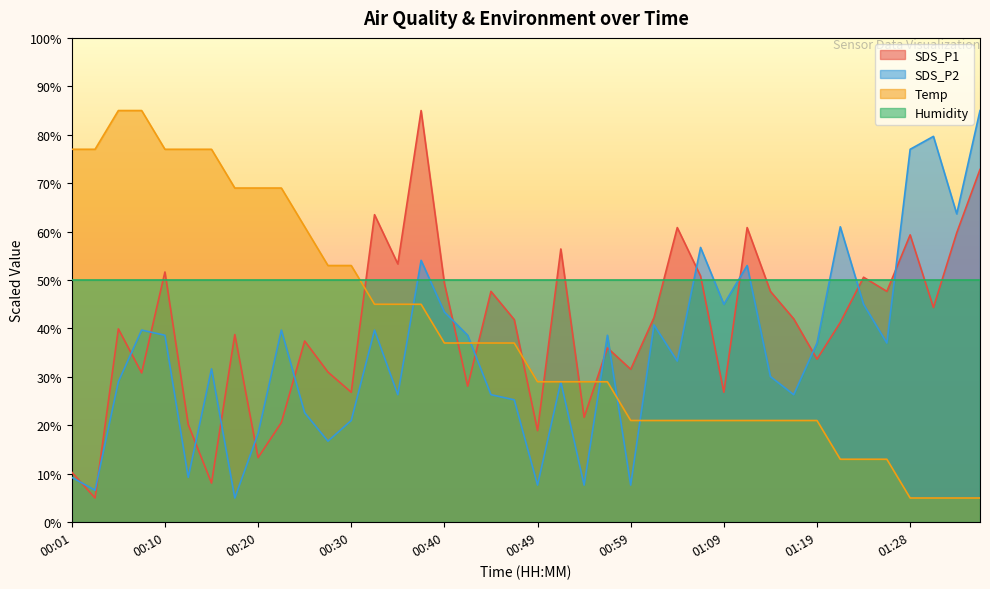

Is the value of SDS_P2 at 00:30 greater than the value of Temp at 00:15?

No